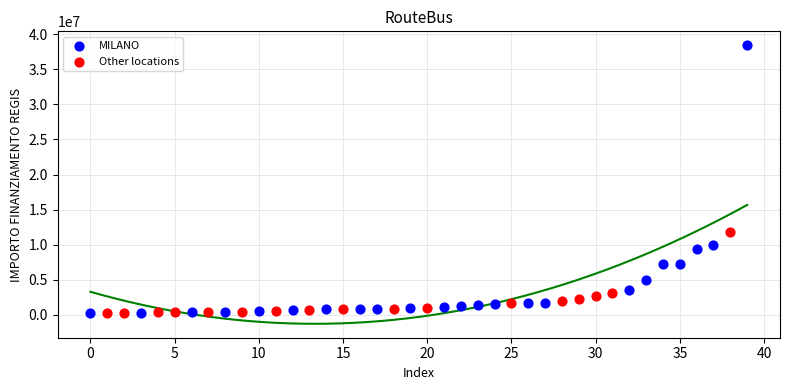

What are all the series names shown in the legend?

MILANO, Other locations